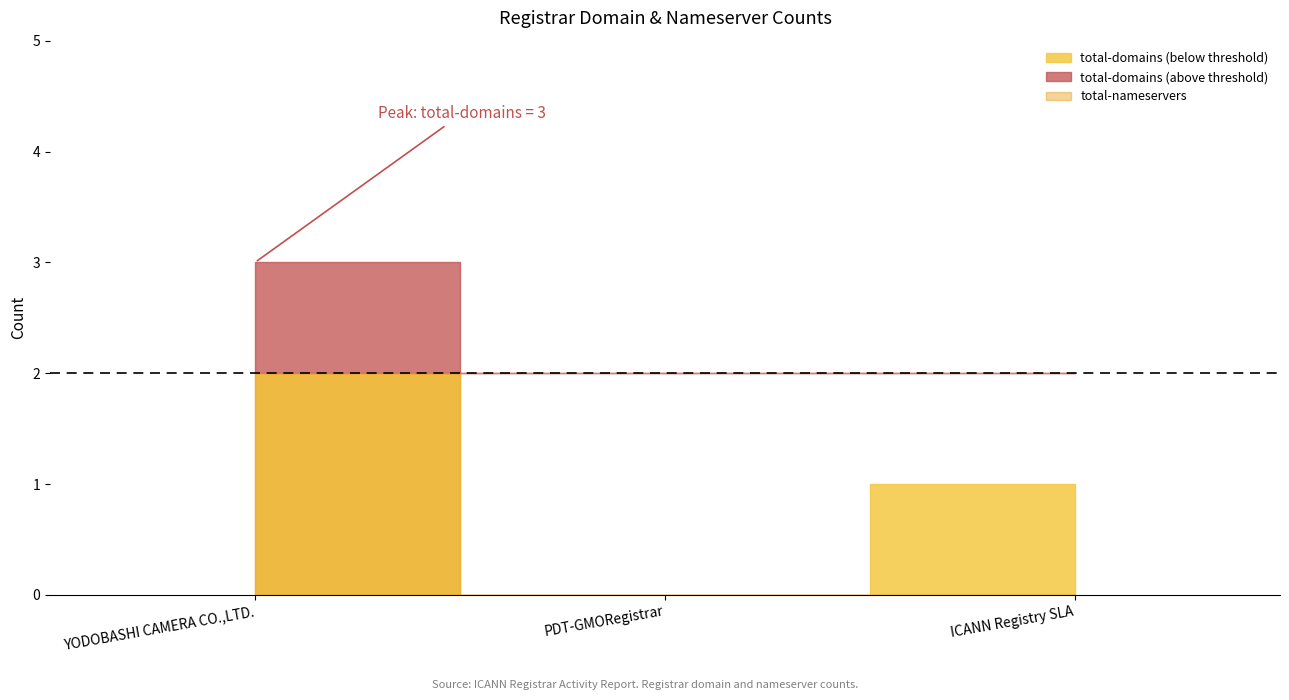

Is it true that total-nameservers equals 5 at YODOBASHI CAMERA CO.,LTD.?

False